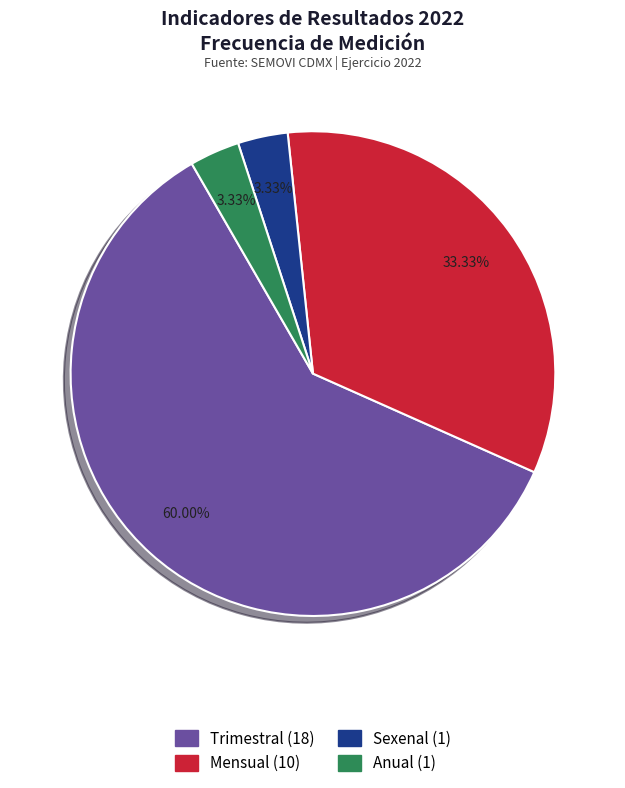

Does Sexenal account for over 50% of the chart?

No